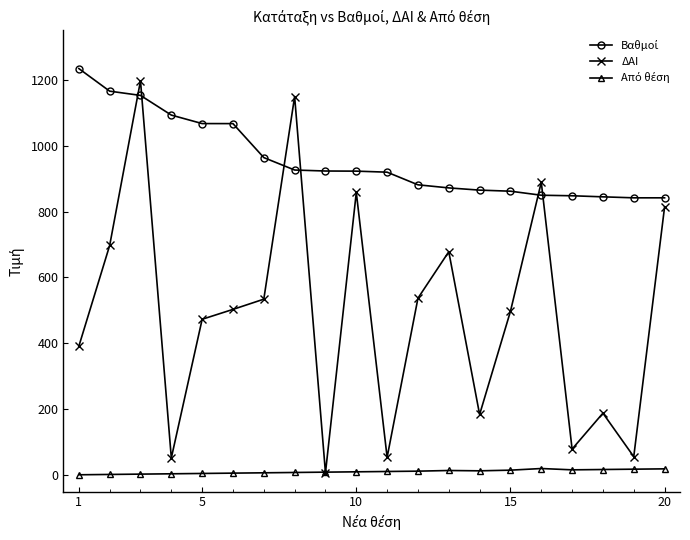

Which series has the largest range (max minus min)?

ΔΑΙ